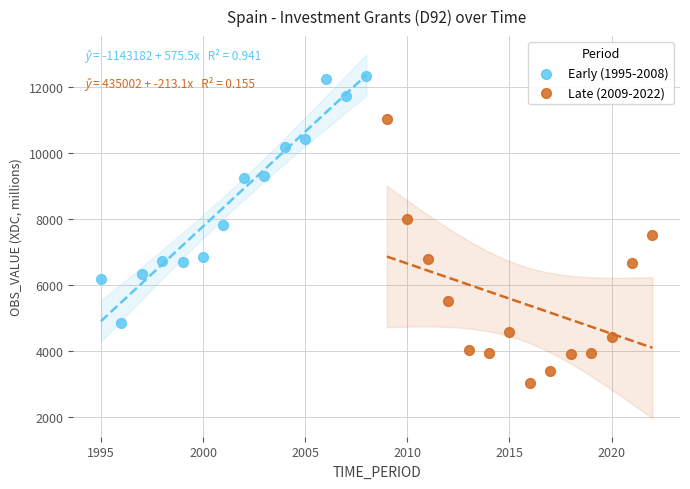

What are all the series names shown in the legend?

Early (1995-2008), Late (2009-2022)